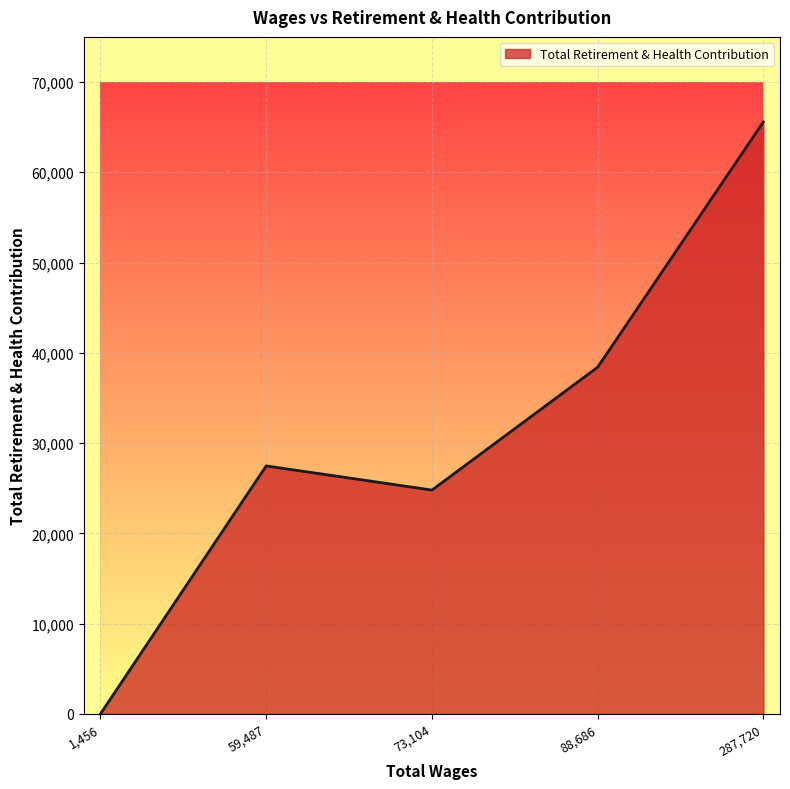

Rank the categories by value from highest to lowest.

287,720, 88,686, 59,487, 73,104, 1,456